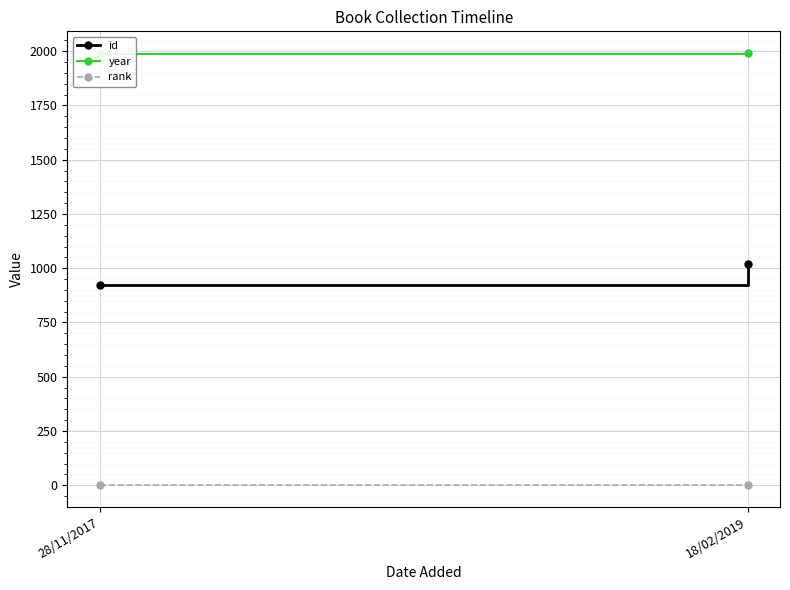

Reading left to right, list all the values displayed in this chart.

id: 28/11/2017=924	18/02/2019=1020
year: 28/11/2017=1987	18/02/2019=1992
rank: 28/11/2017=1	18/02/2019=1